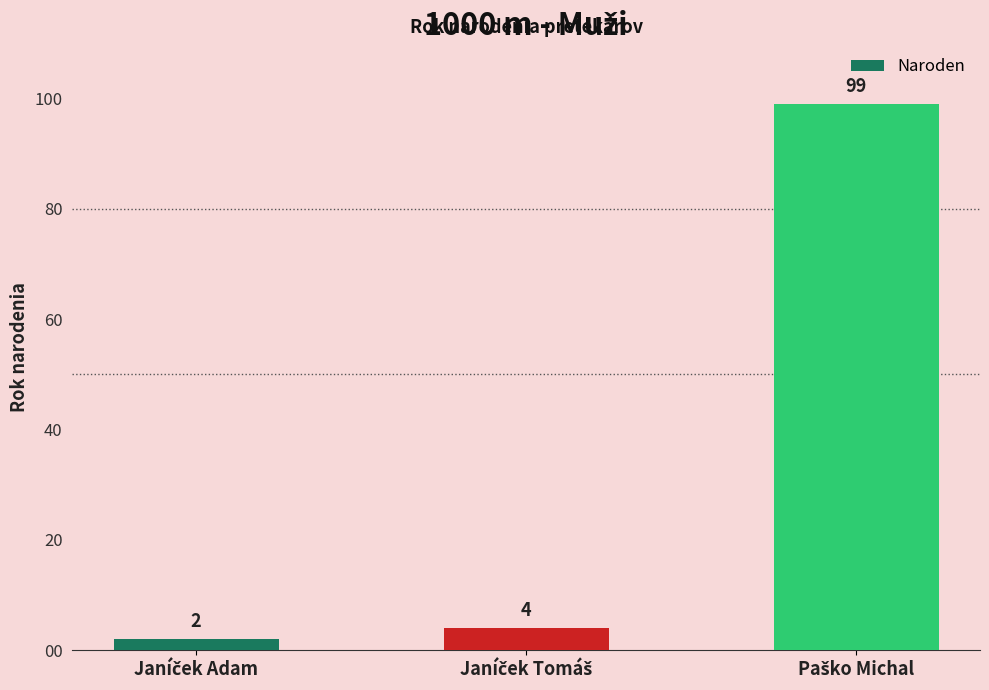

What is the difference between the maximum and minimum values?

97